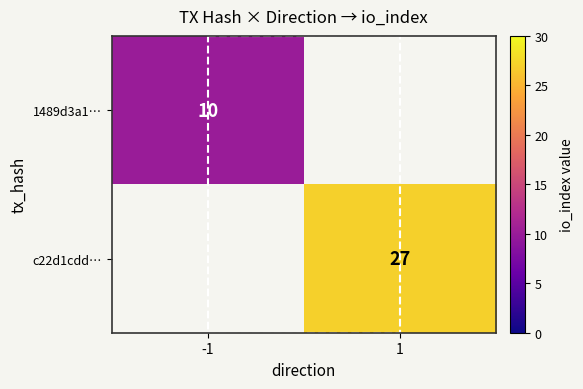

What is the smallest value displayed?

10.0